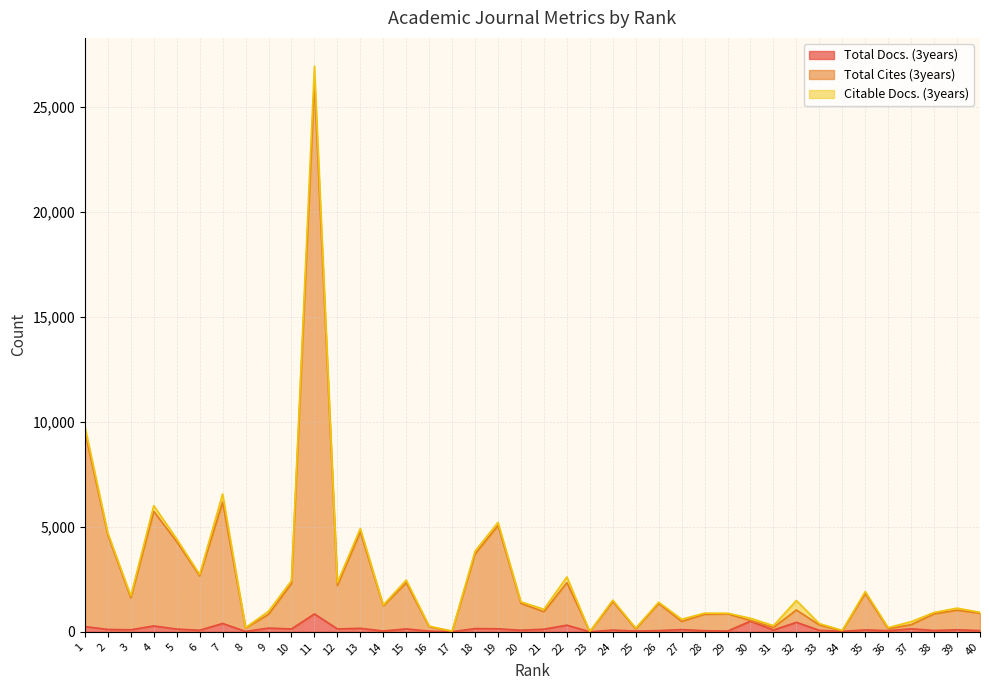

How many lines are shown in the chart?

3